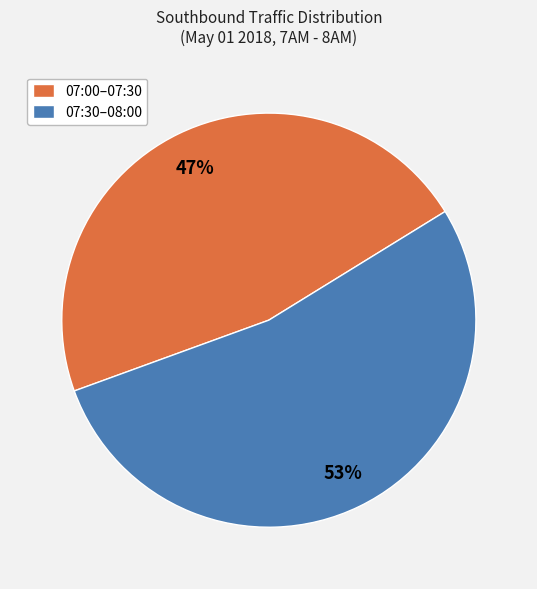

Is there a majority slice in this chart?

Yes